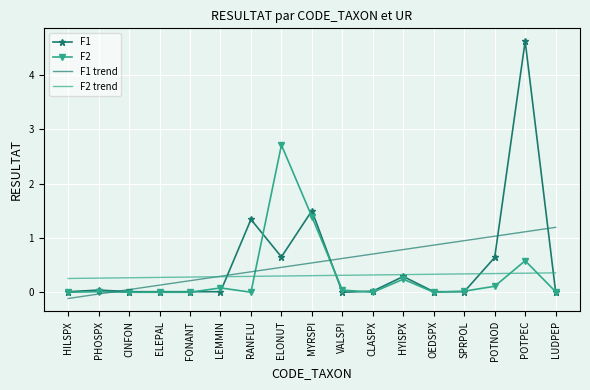

Rank the series by their maximum value, from lowest to highest.

F2 trend, F1 trend, F2, F1